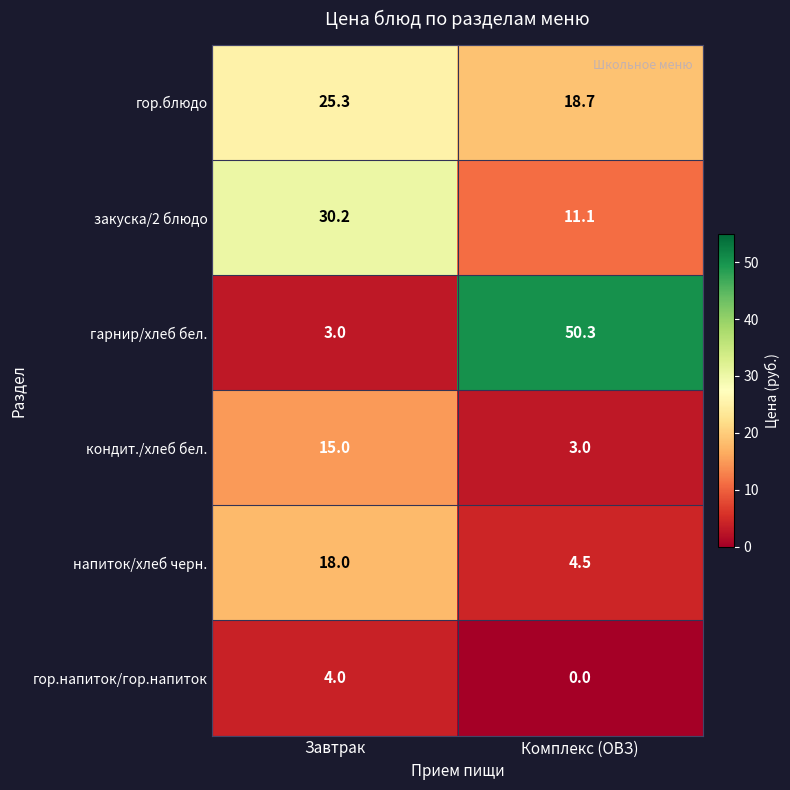

Reading left to right, transcribe all the data shown in this chart.

гор.блюдо: Завтрак=25.3	Комплекс (ОВЗ)=18.7
закуска/2 блюдо: Завтрак=30.2	Комплекс (ОВЗ)=11.1
гарнир/хлеб бел.: Завтрак=3.0	Комплекс (ОВЗ)=50.3
кондит./хлеб бел.: Завтрак=15.0	Комплекс (ОВЗ)=3.0
напиток/хлеб черн.: Завтрак=18.0	Комплекс (ОВЗ)=4.5
гор.напиток/гор.напиток: Завтрак=4.0	Комплекс (ОВЗ)=0.0